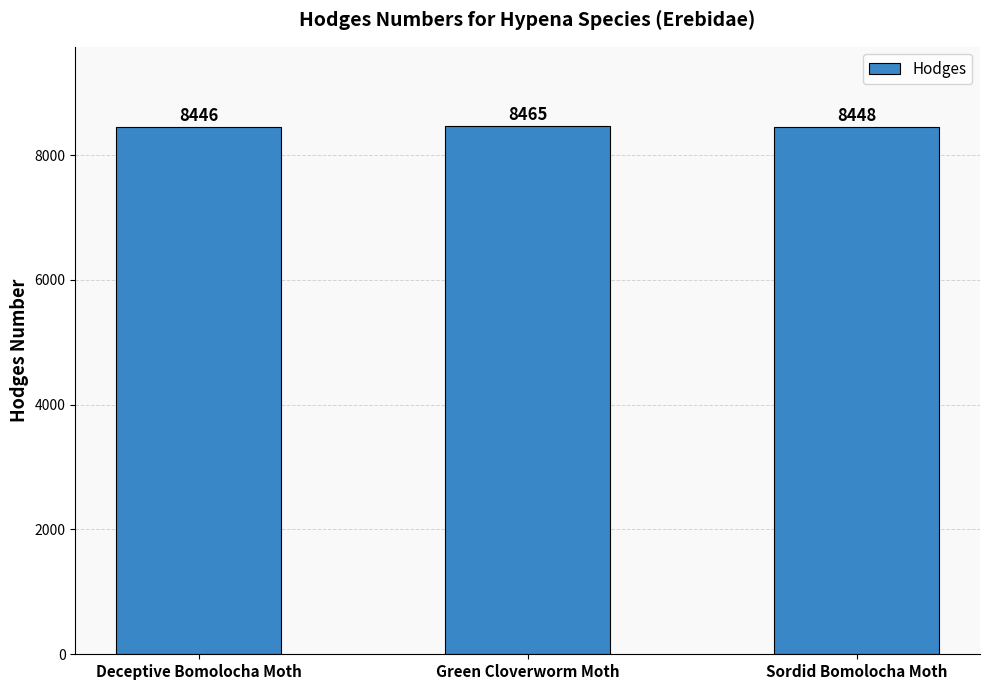

What is the approximate value at Green Cloverworm Moth?

8465